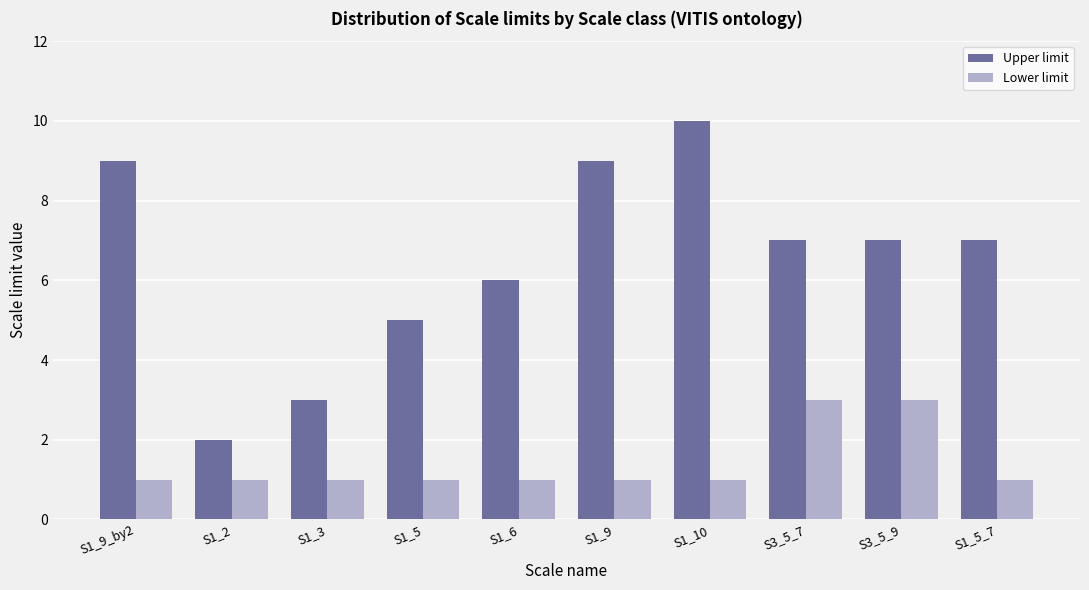

Which label corresponds to the largest value in the chart?

S1_10